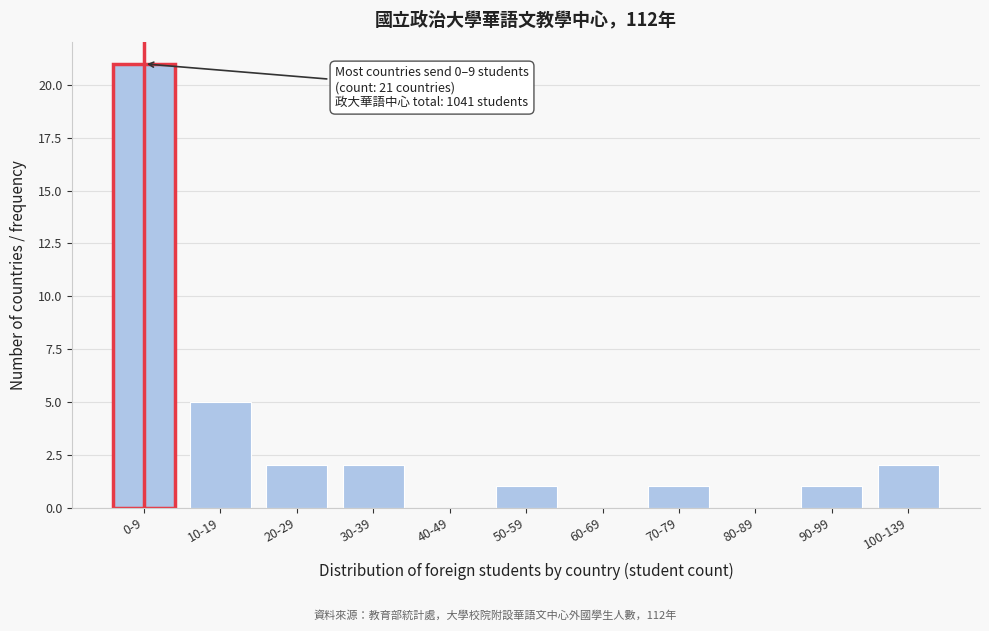

Reading right to left, what are all the values shown in this chart?

100-139=2	90-99=1	80-89=0	70-79=1	60-69=0	50-59=1	40-49=0	30-39=2	20-29=2	10-19=5	0-9=21